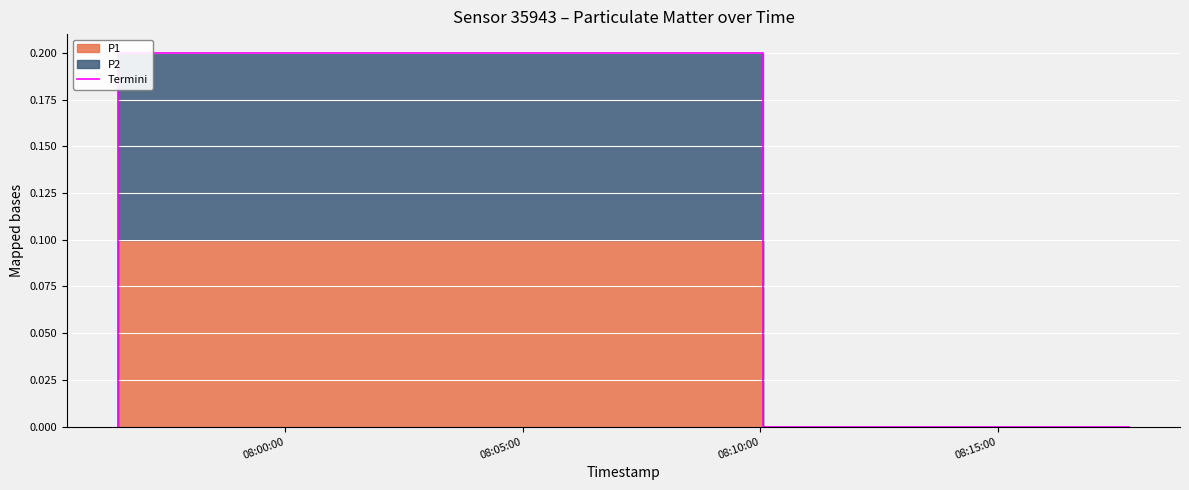

What is the change in value from 08:05:00 to 08:15:00?

-0.2